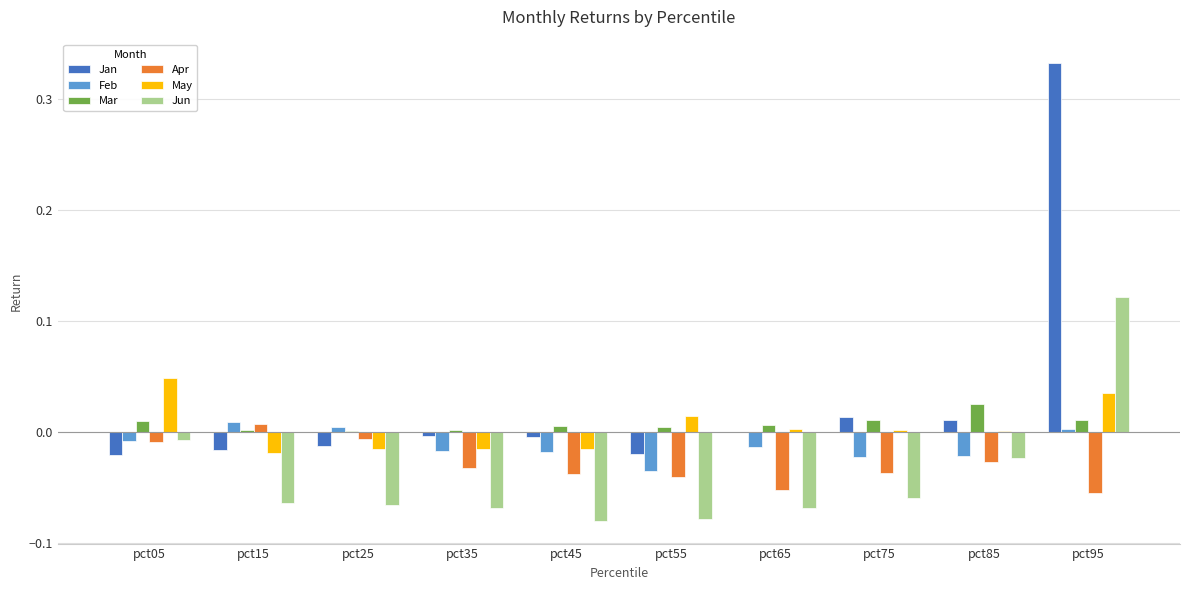

Which category has the highest value across all series?

pct95